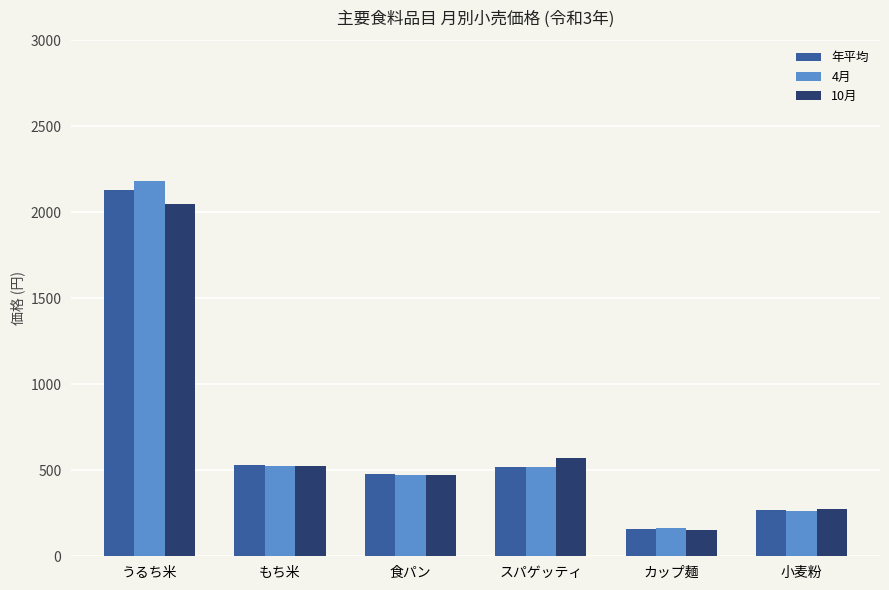

What is the label of the 5th bar from the left?

カップ麺